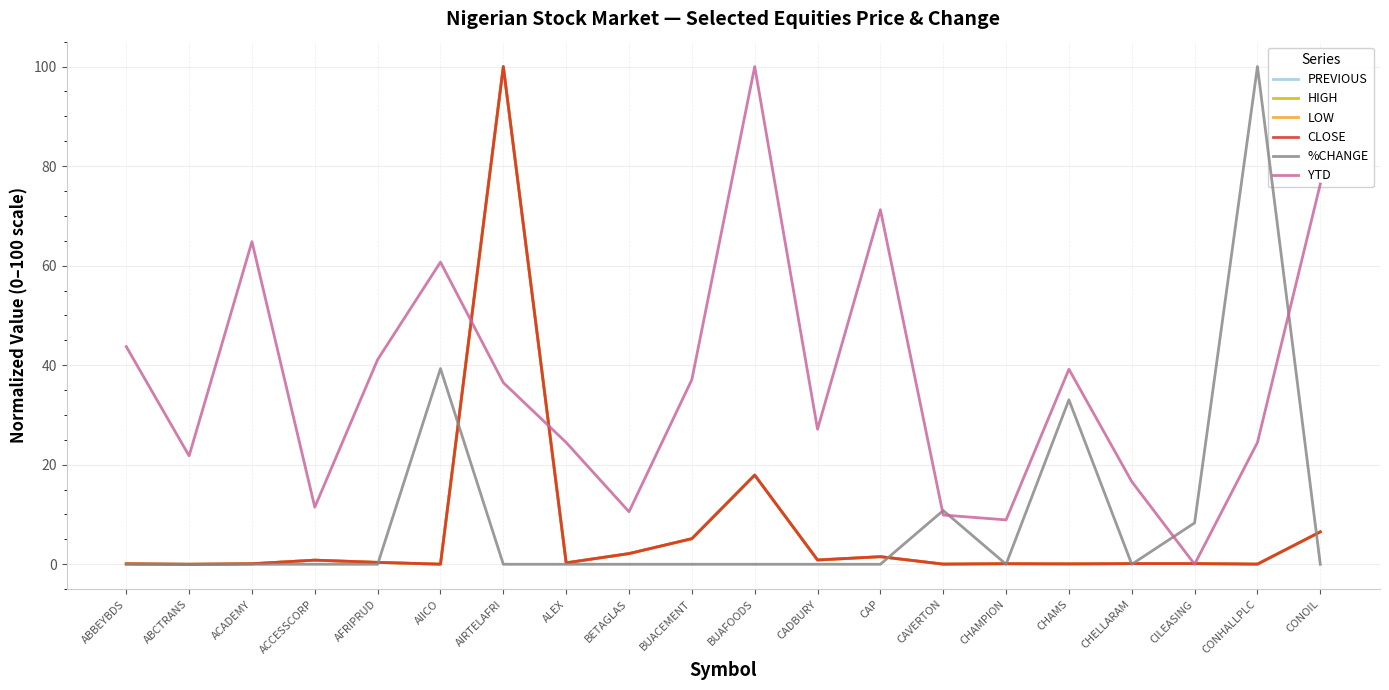

What is the approximate value of PREVIOUS at AIRTELAFRI?

100.0